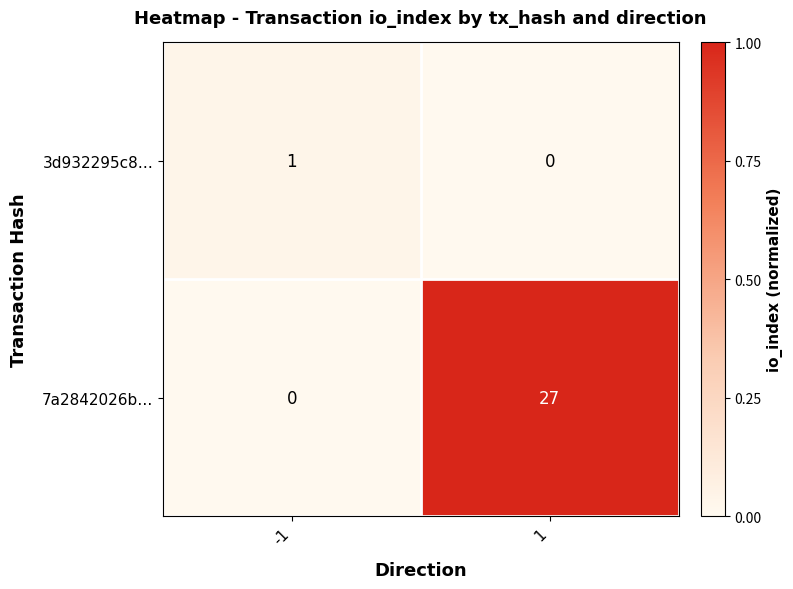

At how many categories does at least one series exceed 0?

2